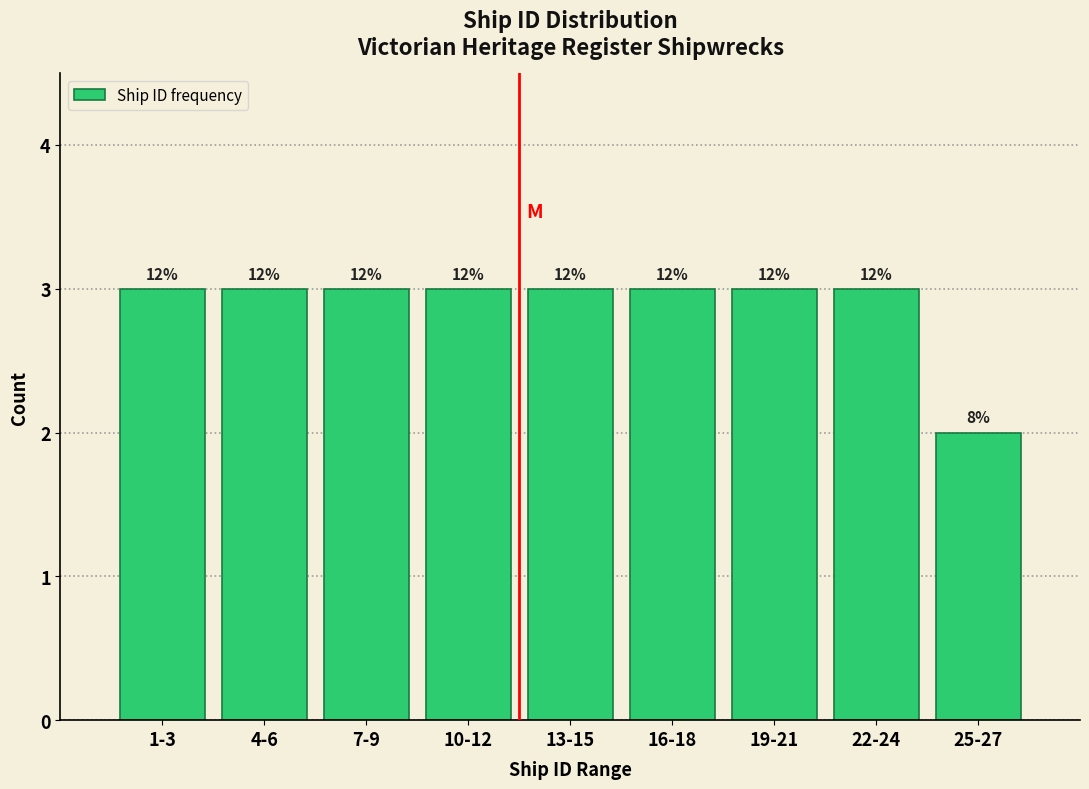

How many bars are there in total?

9